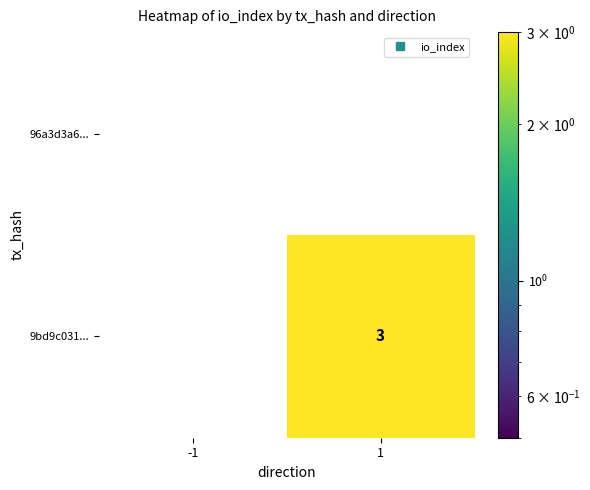

What is the maximum value for 9bd9c031...?

3